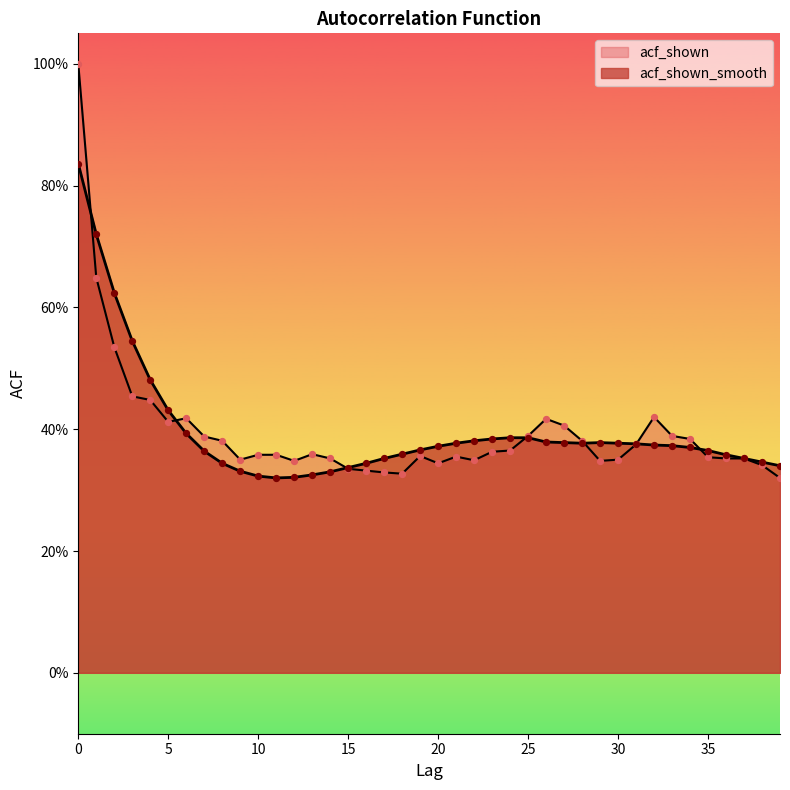

Which series contains the lowest Y value?

acf_shown